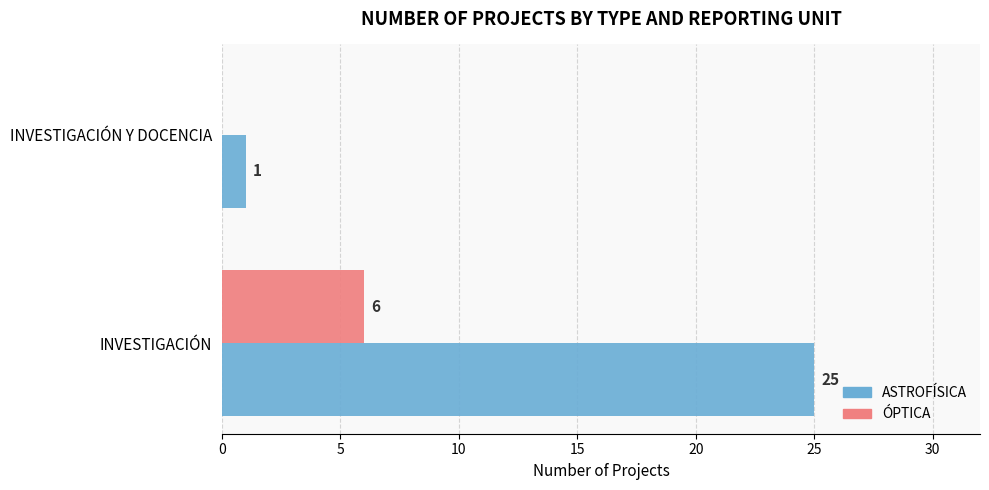

What are all the series names shown in the legend?

ASTROFÍSICA, ÓPTICA